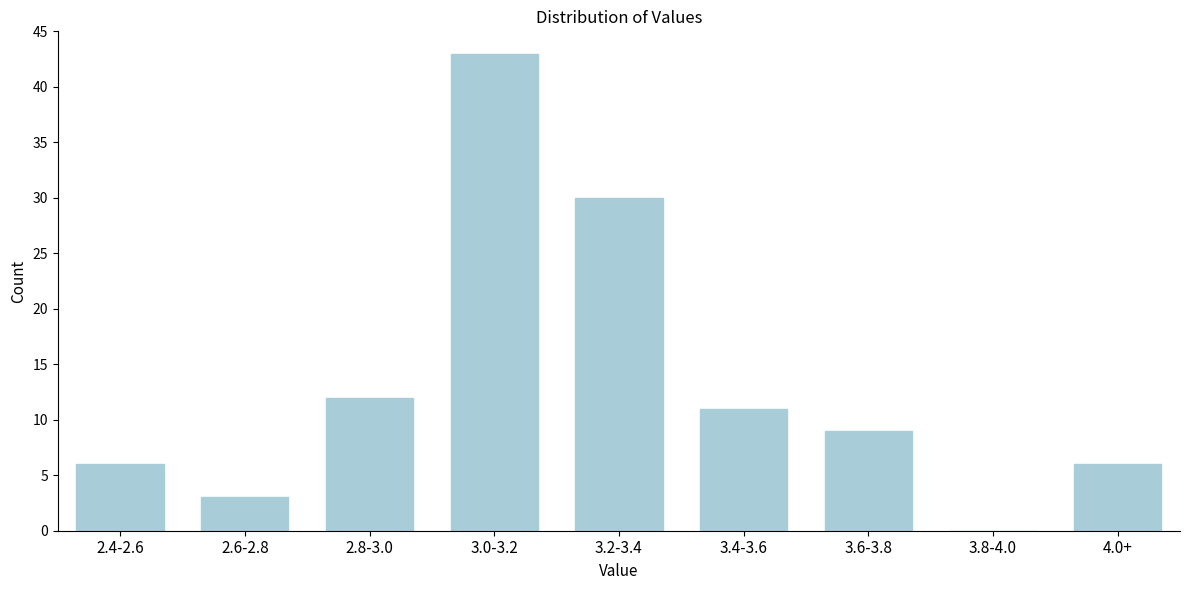

Reading right to left, what are all the values shown in this chart?

4.0+=6	3.8-4.0=0	3.6-3.8=9	3.4-3.6=11	3.2-3.4=30	3.0-3.2=43	2.8-3.0=12	2.6-2.8=3	2.4-2.6=6